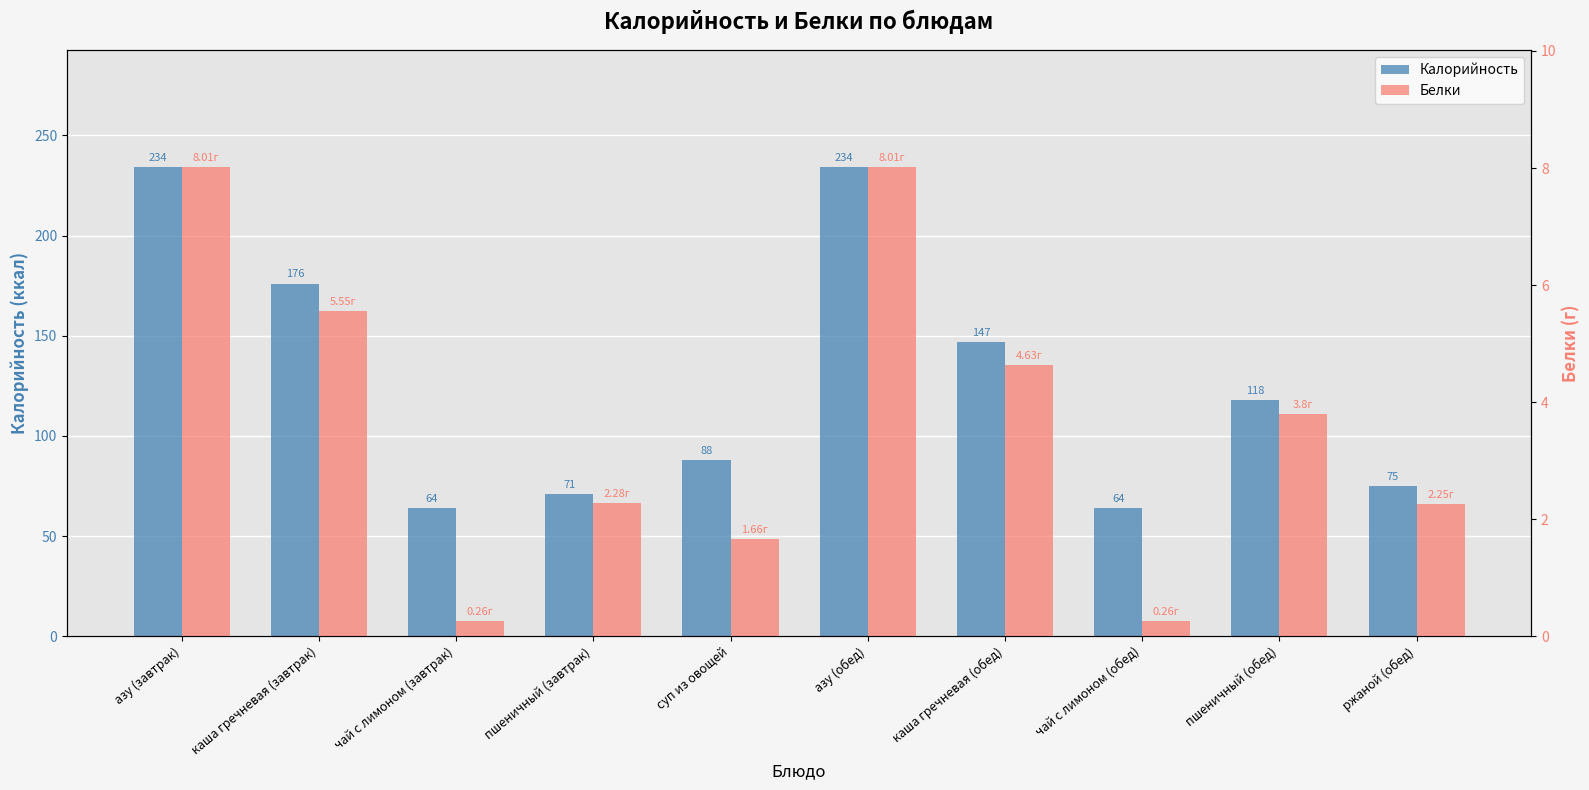

Reading right to left, transcribe all the data shown in this chart.

Калорийность: ржаной (обед)=75.0	пшеничный (обед)=118.0	чай с лимоном (обед)=64.0	каша гречневая (обед)=147.0	азу (обед)=234.0	суп из овощей=88.0	пшеничный (завтрак)=71.0	чай с лимоном (завтрак)=64.0	каша гречневая (завтрак)=176.0	азу (завтрак)=234.0
Белки: ржаной (обед)=2.2	пшеничный (обед)=3.8	чай с лимоном (обед)=0.3	каша гречневая (обед)=4.6	азу (обед)=8.0	суп из овощей=1.7	пшеничный (завтрак)=2.3	чай с лимоном (завтрак)=0.3	каша гречневая (завтрак)=5.5	азу (завтрак)=8.0